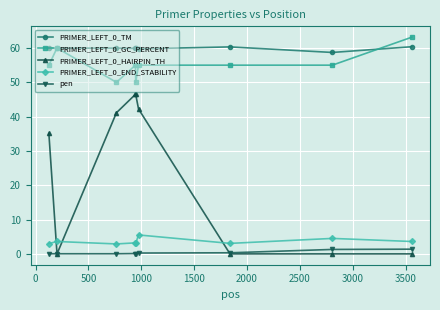

How many lines are shown in the chart?

5